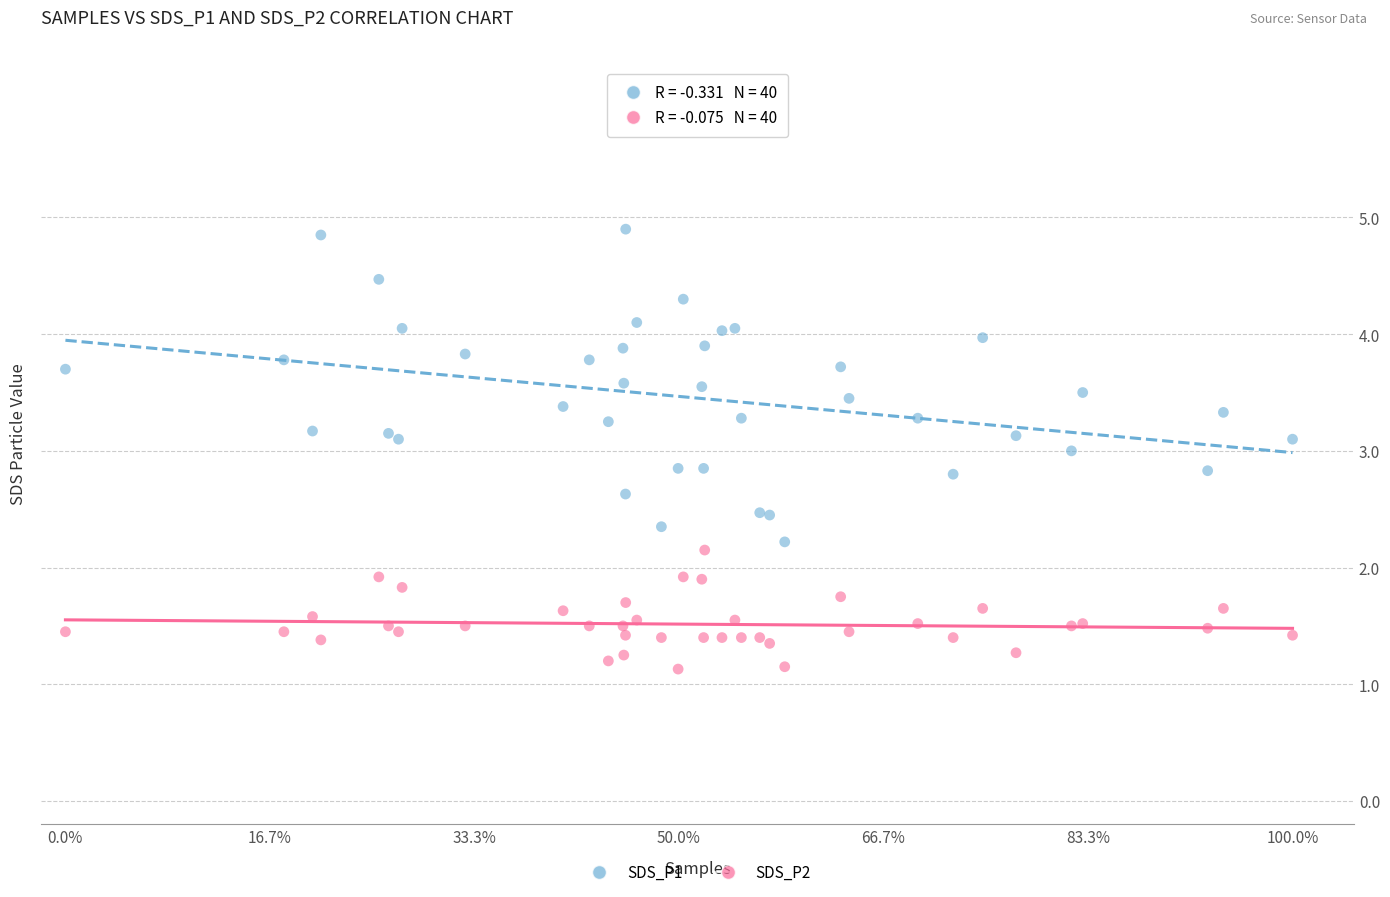

Which series reaches the maximum Y coordinate?

SDS_P1